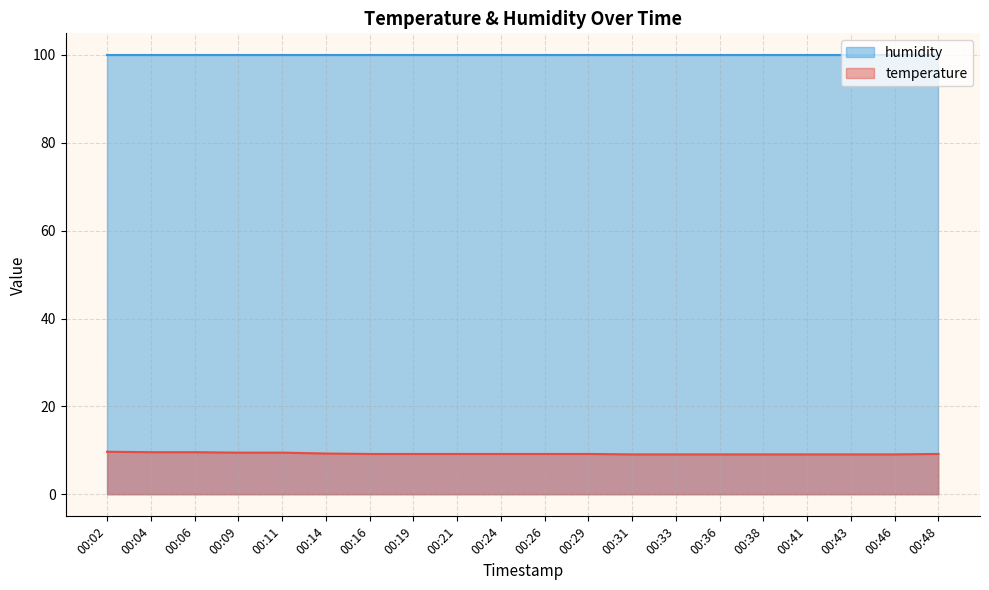

What is the value of the 12th point from the left?

9.2